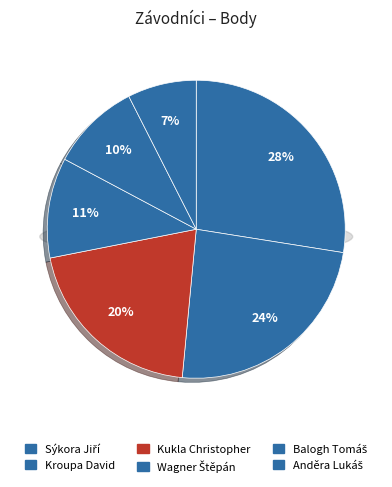

Is the sum of Kukla Christopher and Kroupa David greater than half?

No